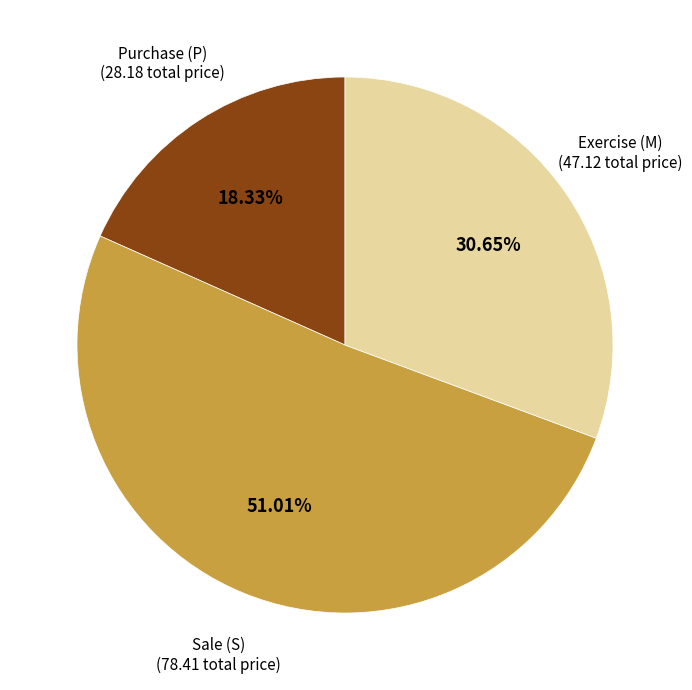

How many segments does this pie chart have?

3